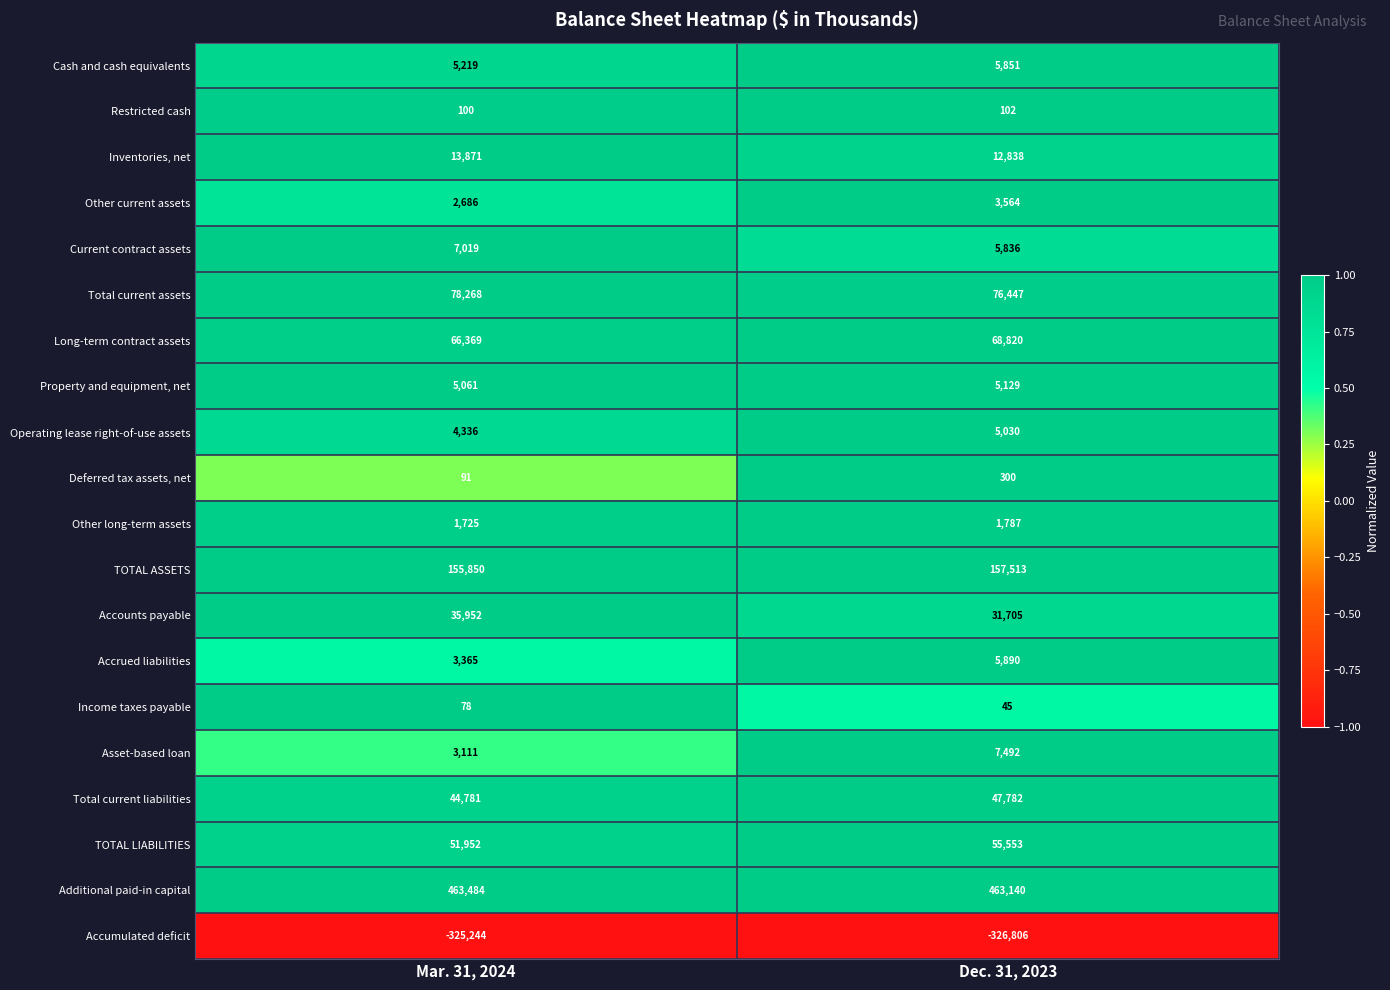

Is the value of Additional paid-in capital at Dec. 31, 2023 greater than the value of Long-term contract assets at Mar. 31, 2024?

Yes